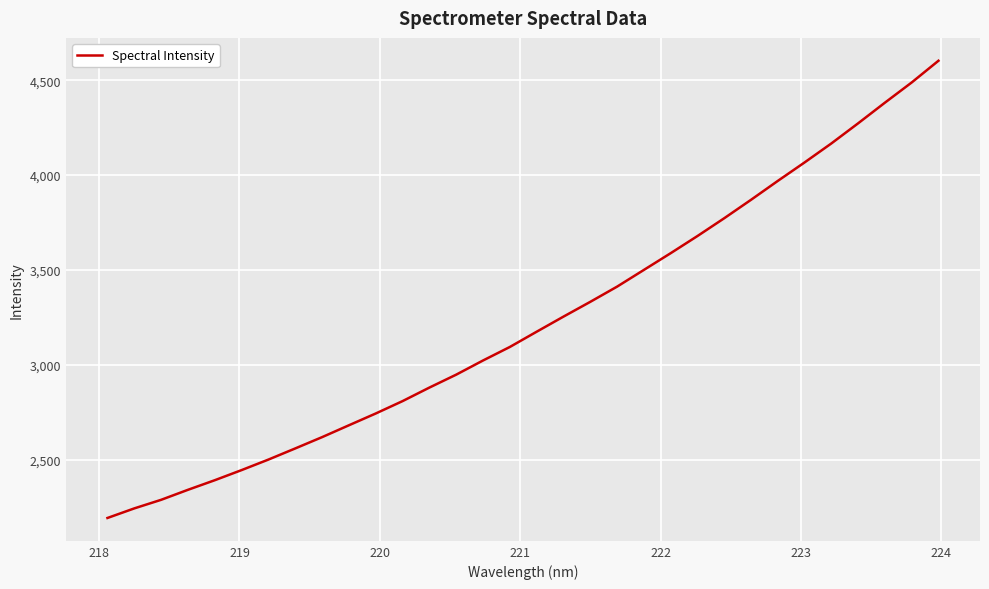

What is the smallest value displayed?

2193.5